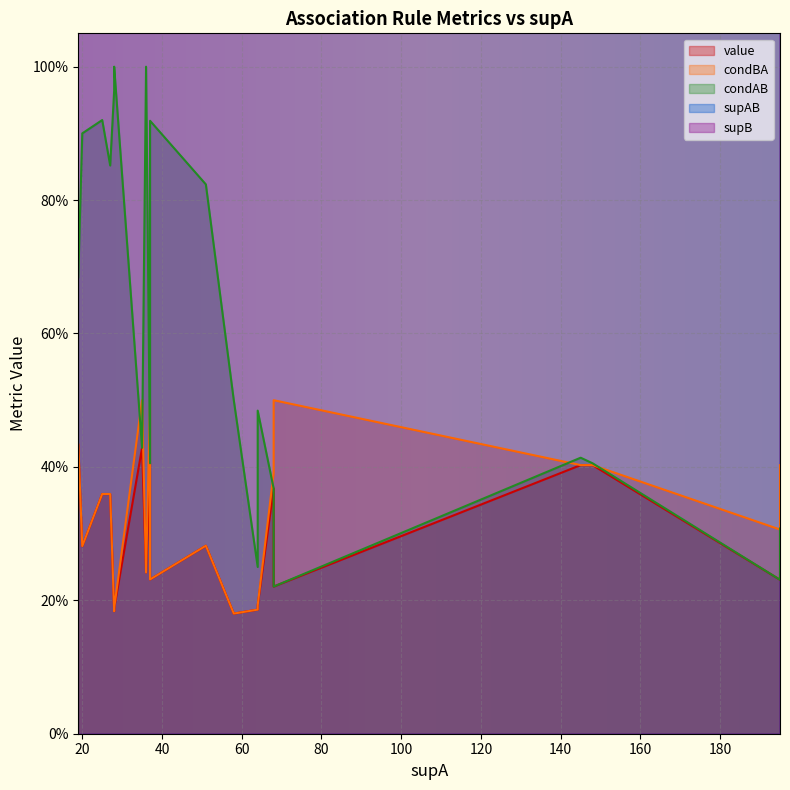

Which series has the largest total across all categories?

supB